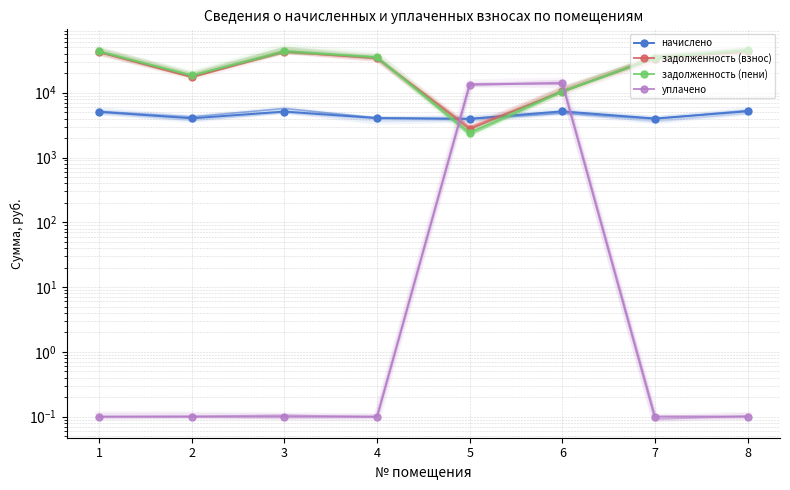

What is the sum of the уплачено values at 5 and 3?

13266.7